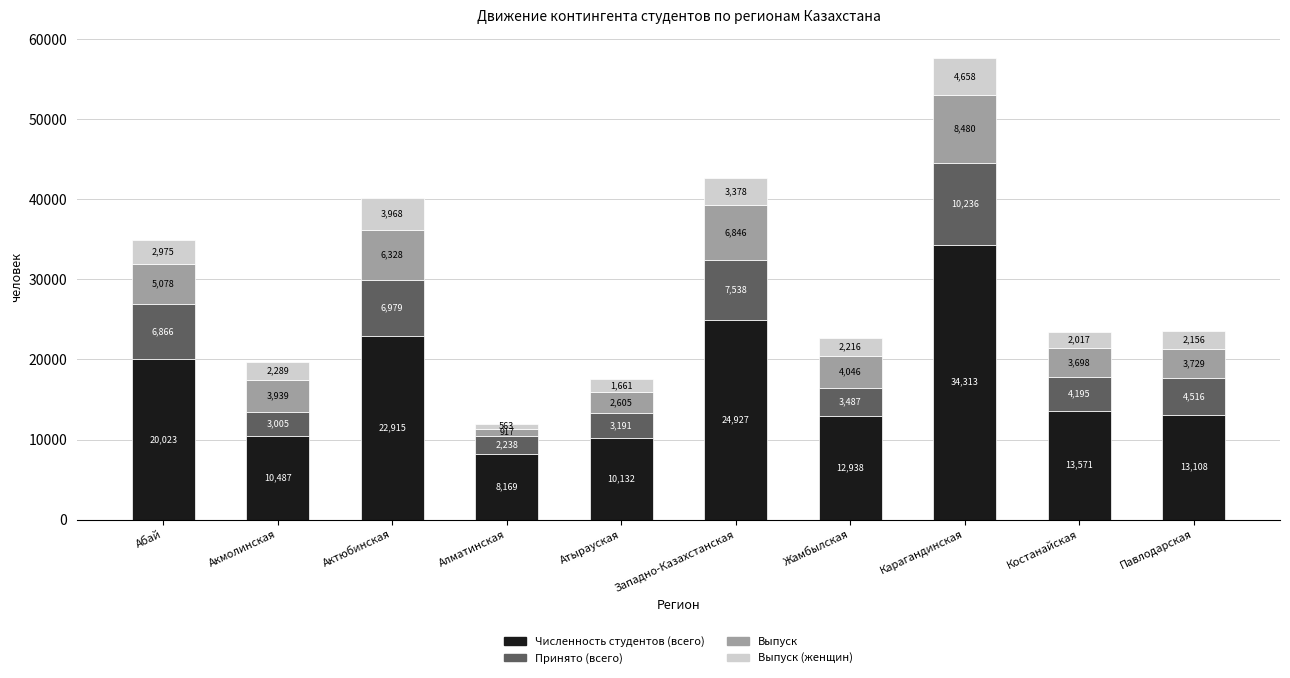

What is the maximum value for Численность студентов (всего)?

34313